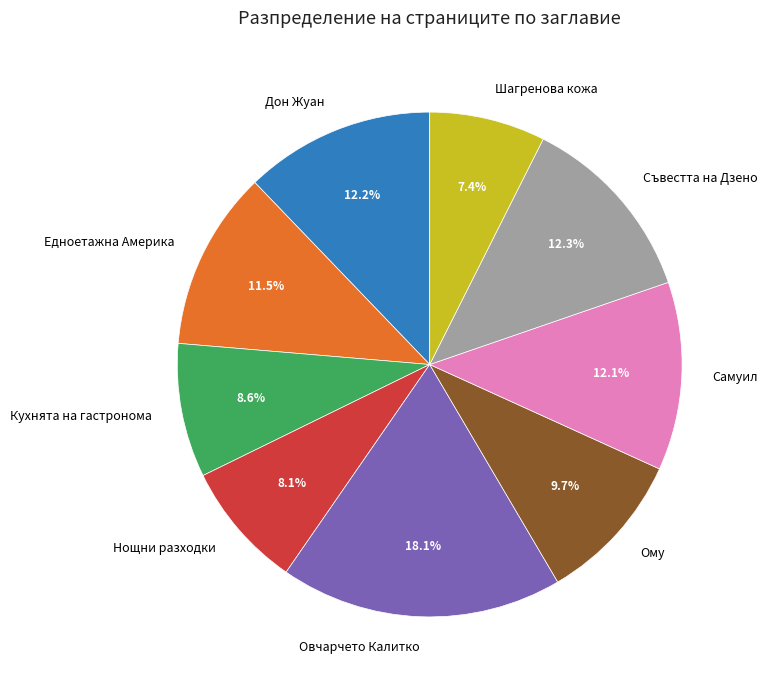

How many segments does this pie chart have?

9